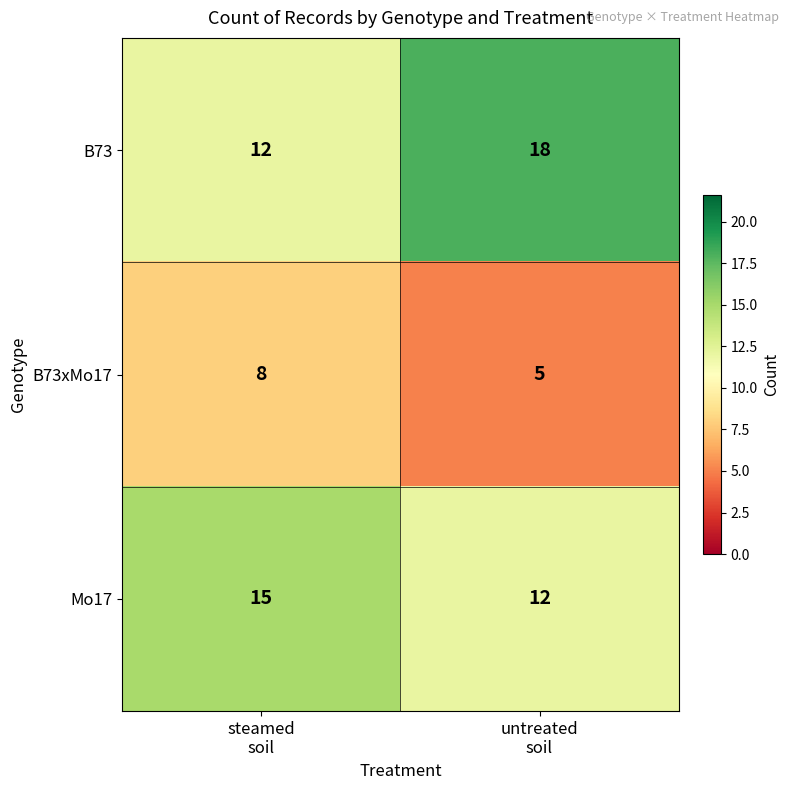

List the series in order of their overall mean, highest first.

B73, Mo17, B73xMo17